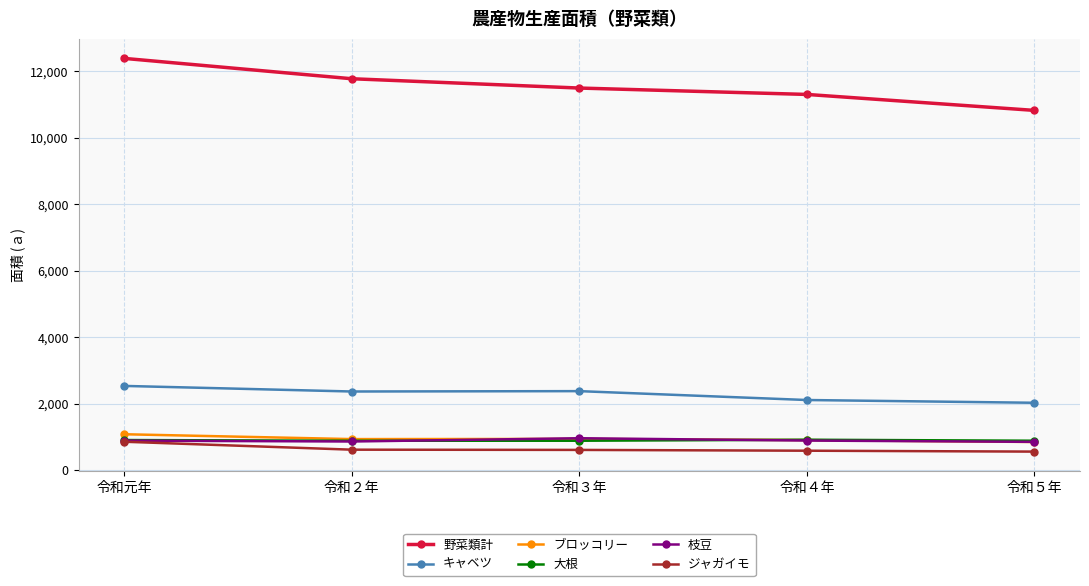

What is the difference between the highest and lowest values at 令和５年?

10258